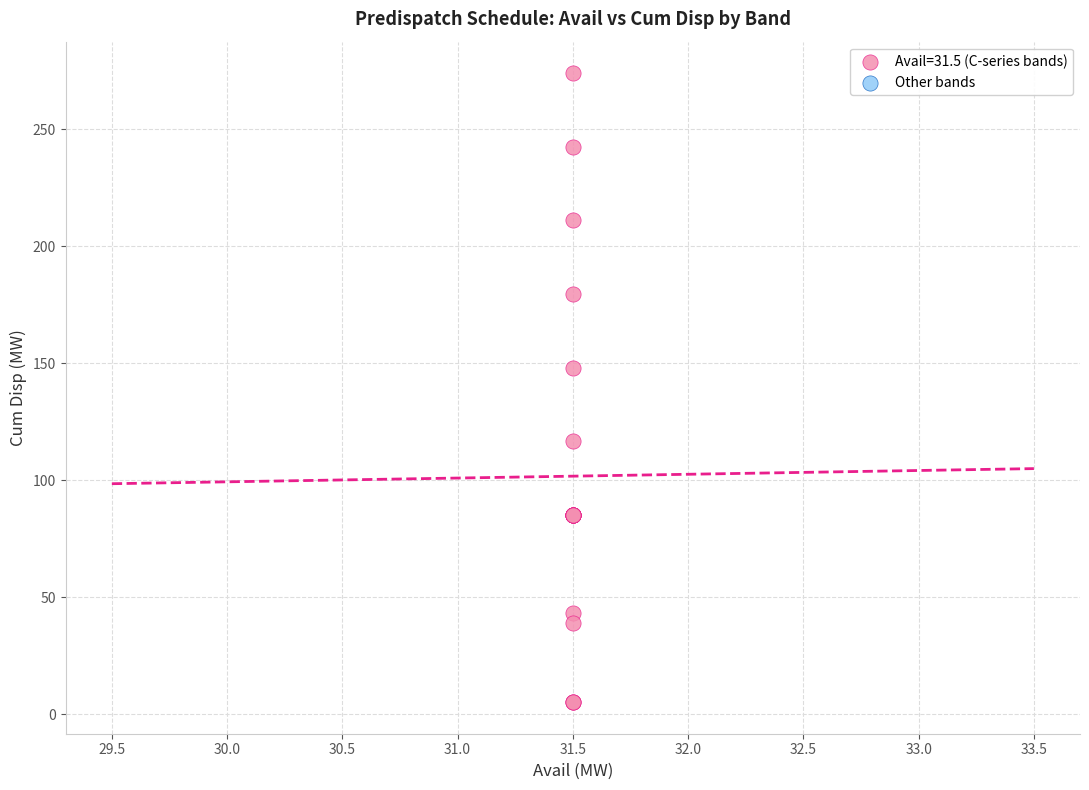

What Y value in the scatter plot is closest to 139?

148.1